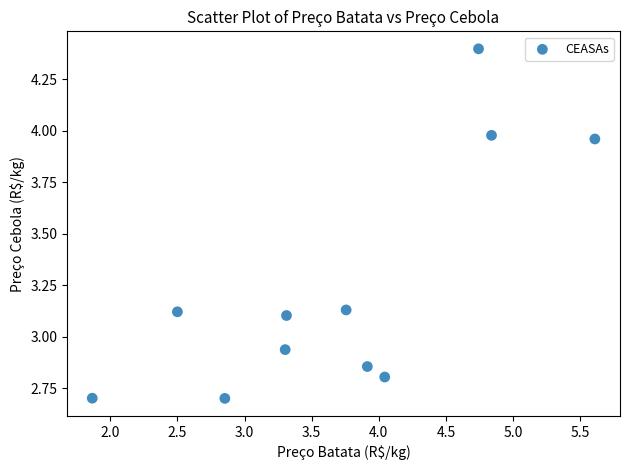

What is the range of X values (max minus min)?

3.7